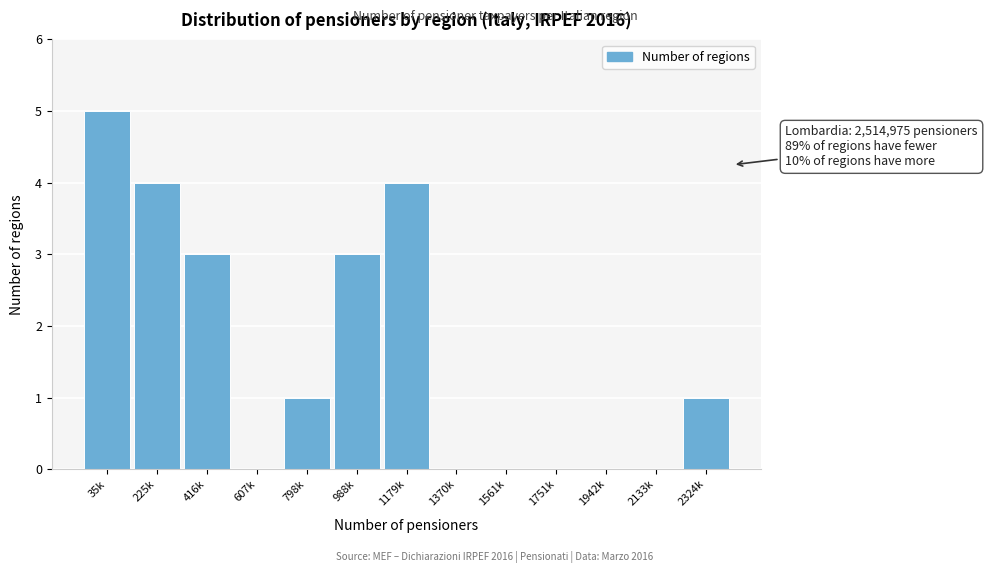

Reading left to right, list all the values displayed in this chart.

35k=5	225k=4	416k=3	607k=0	798k=1	988k=3	1179k=4	1370k=0	1561k=0	1751k=0	1942k=0	2133k=0	2324k=1